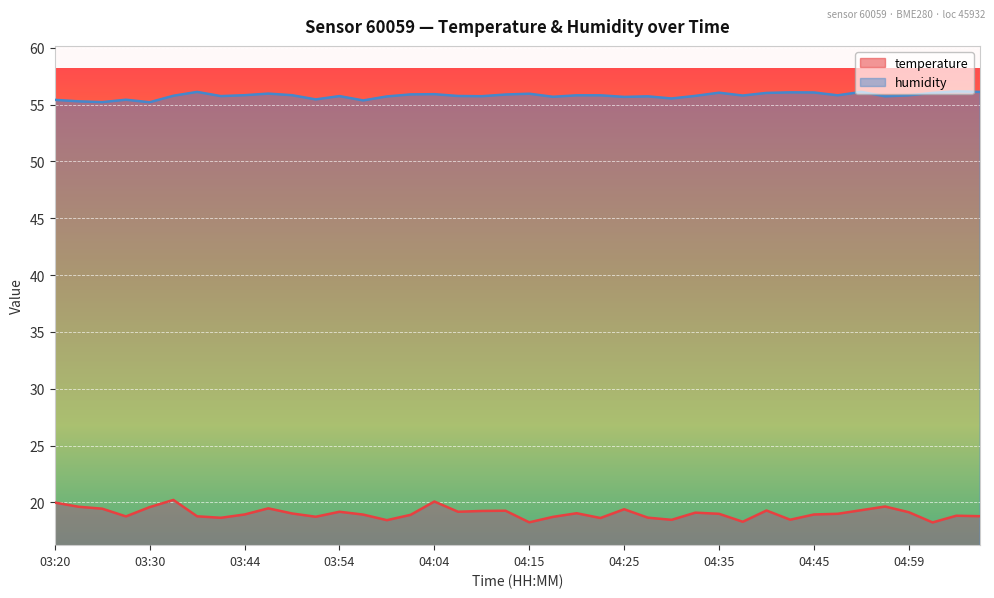

Is it true that temperature equals 18.5 at 04:30?

True